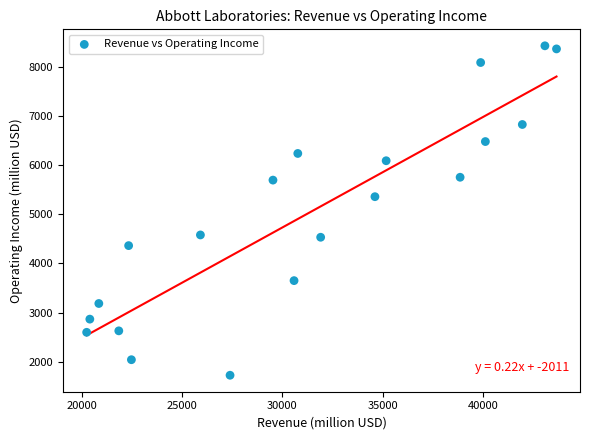

What Y value in the scatter plot is closest to 5075?

5357